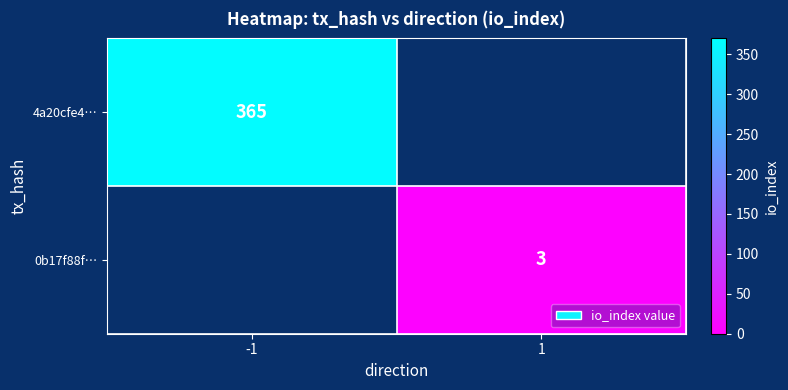

The value of 0b17f88f… at 1 is 1. True or false?

False